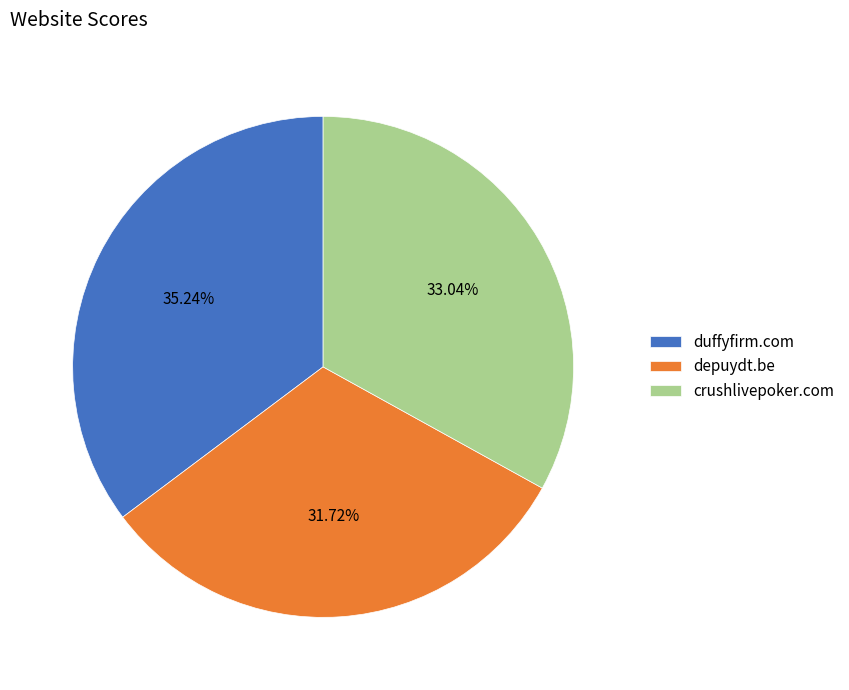

How many segments does this pie chart have?

3